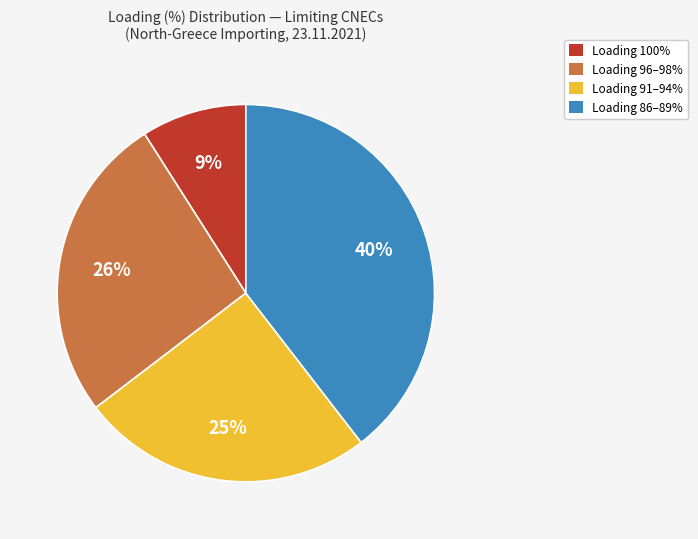

Does any single category account for the majority?

No